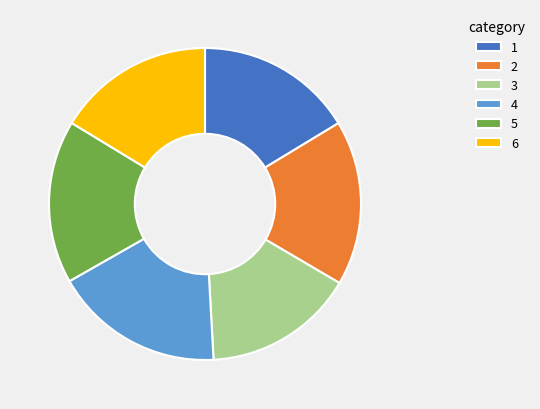

How many slices are in this pie chart?

6